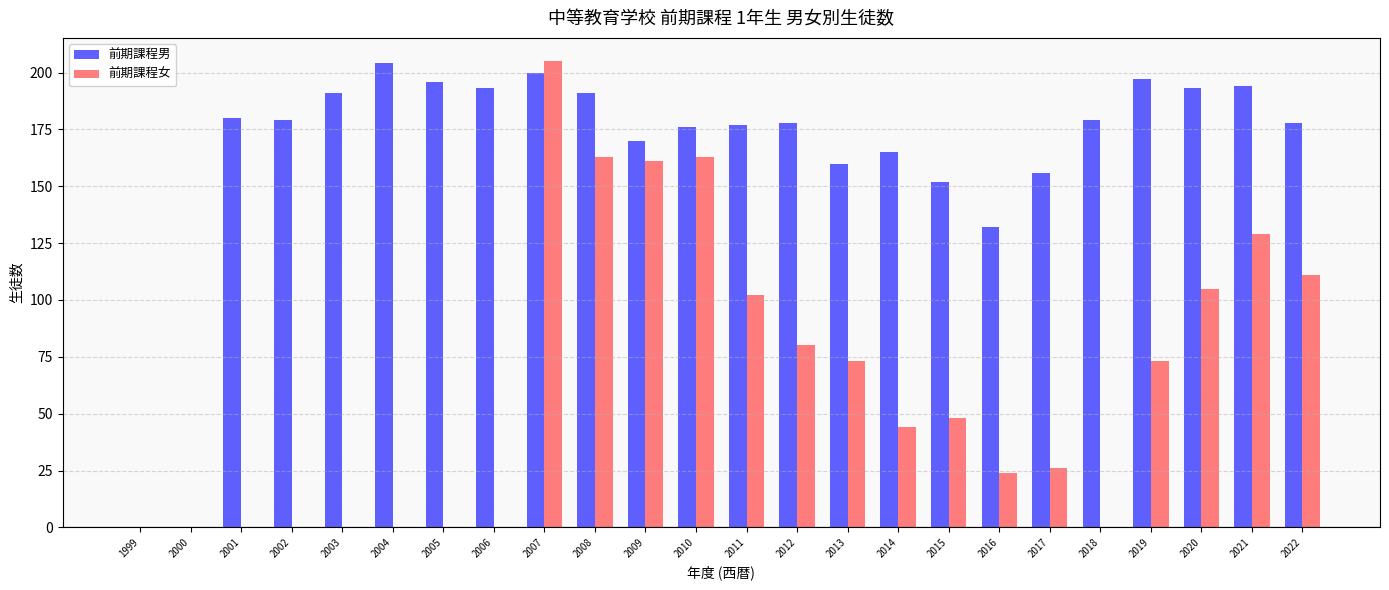

Where does the 前期課程男 series first go above 179?

2001